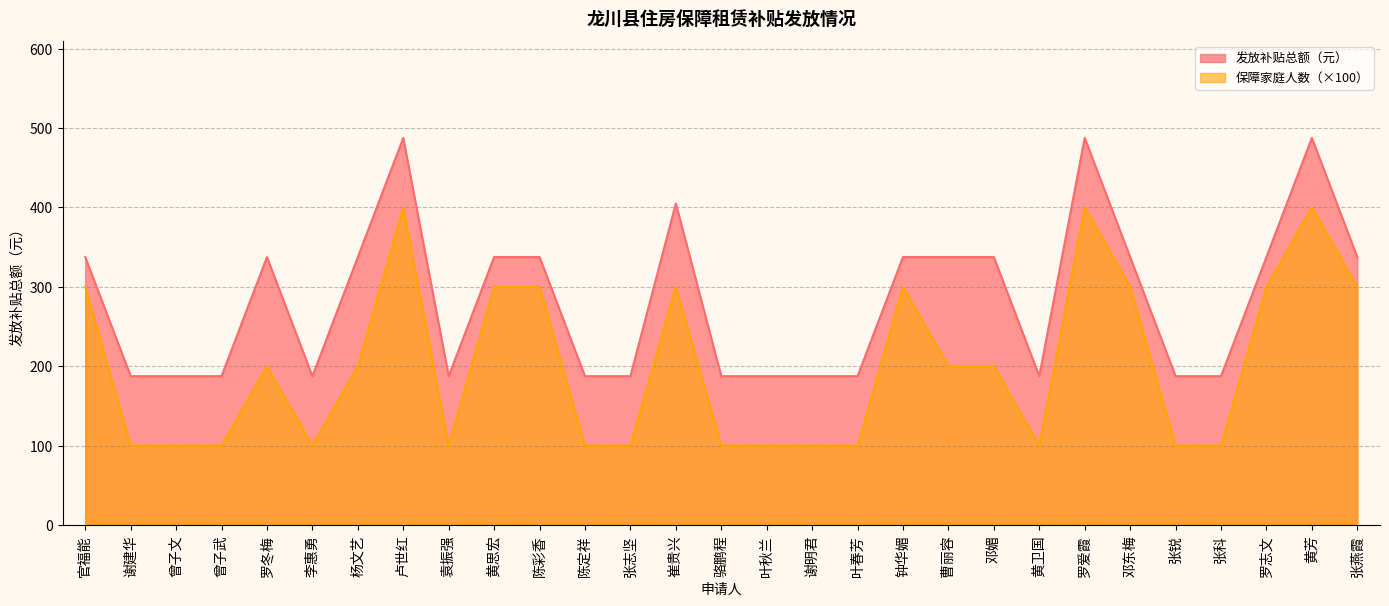

What is the difference between the maximum and minimum values in the 发放补贴总额（元） series?

300.0